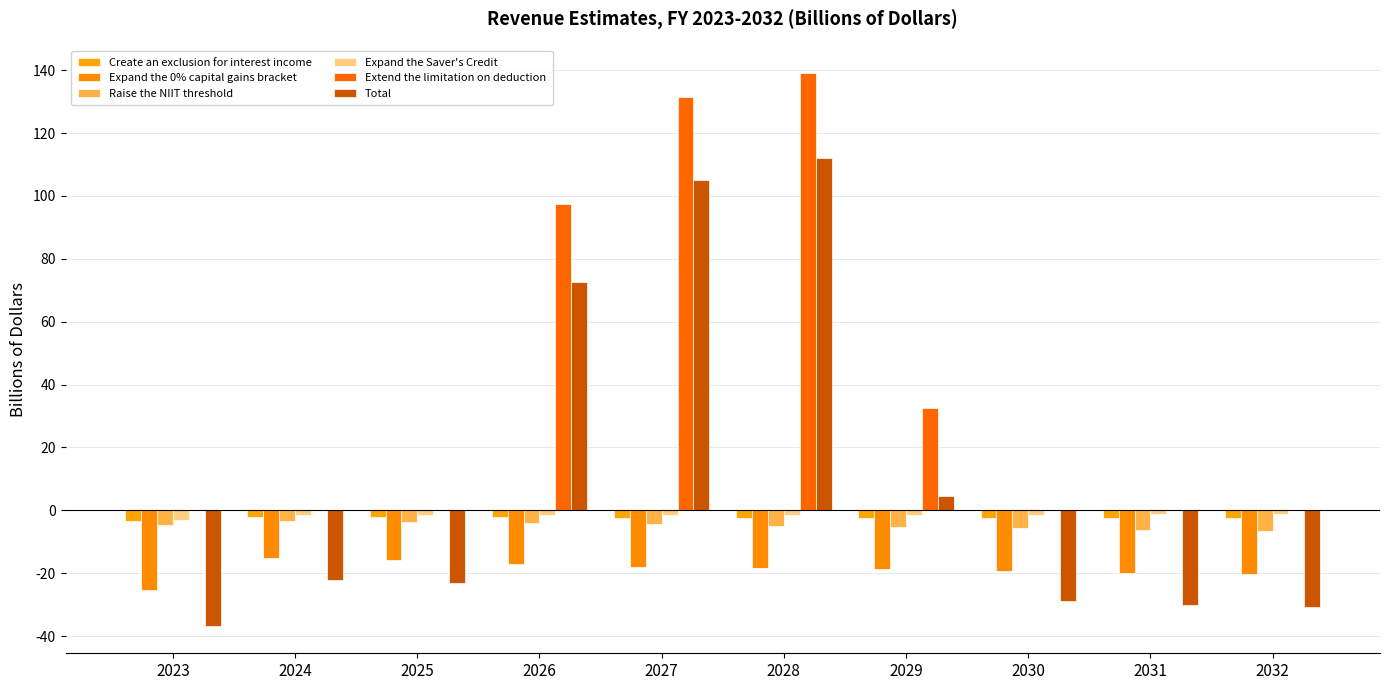

How many groups of bars are there?

10